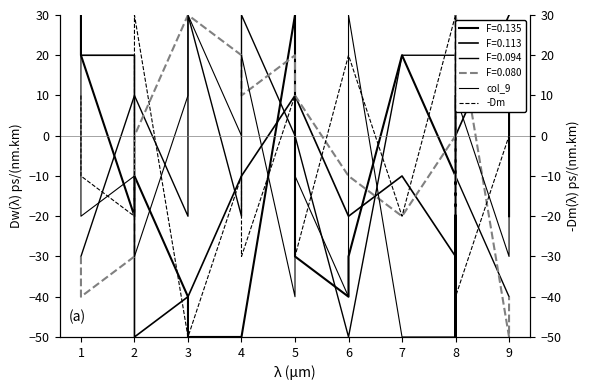

Which series has the largest total across all categories?

col_9